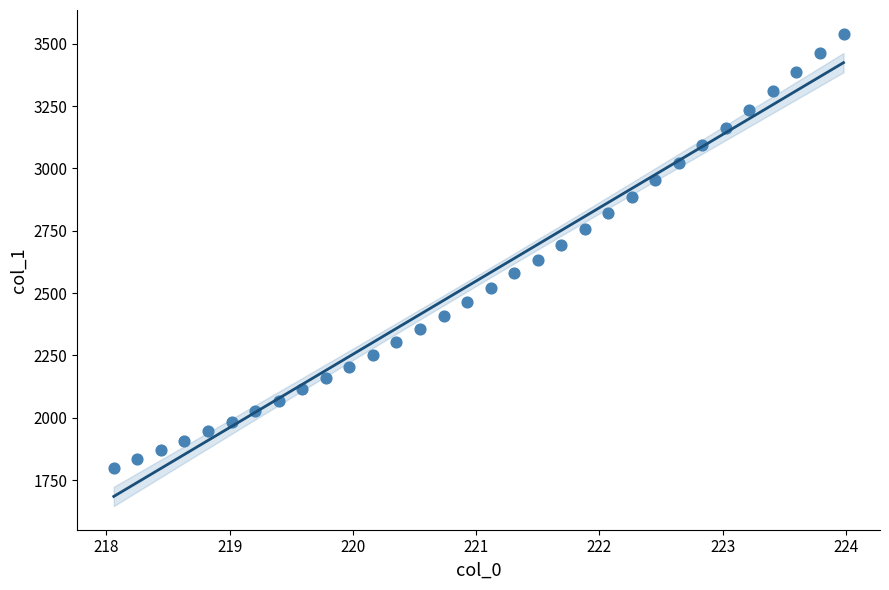

What is the range of X values (max minus min)?

5.9